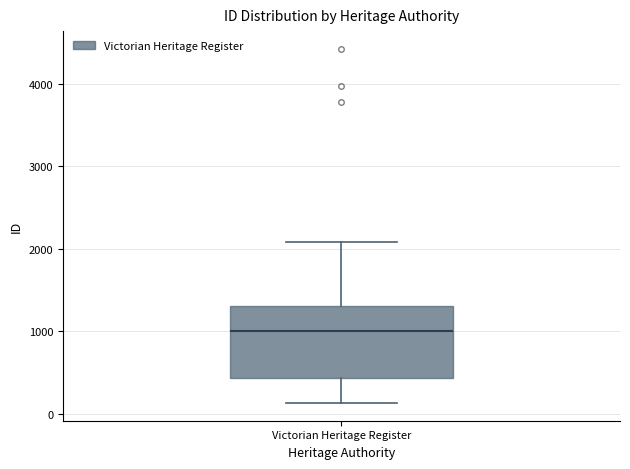

Where is the lower edge of the box for Victorian Heritage Register on the y-axis? The values are not printed on the chart, so give them approximately, as read against the axis.

400